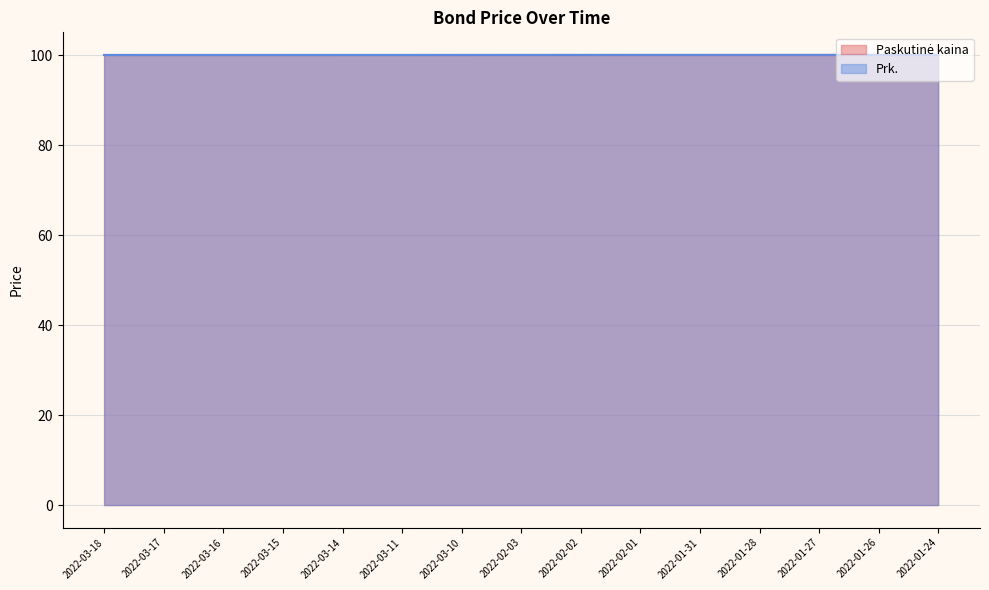

What is the label of the 3rd point from the left?

2022-03-16